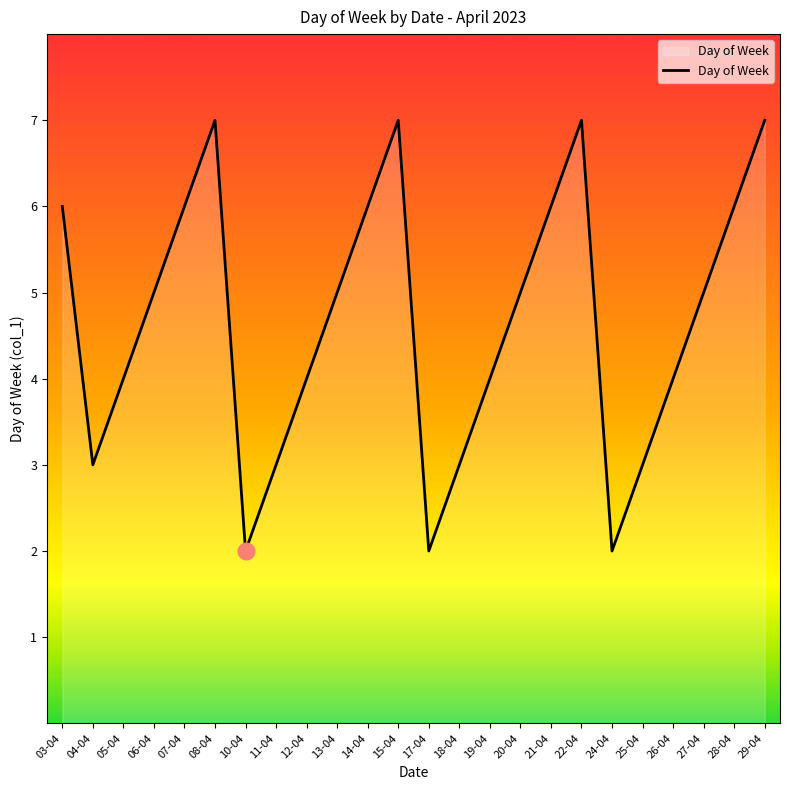

What is the difference between the maximum and minimum values?

5